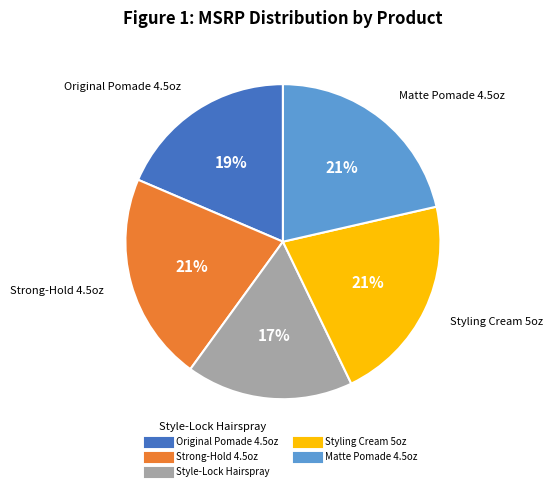

To the nearest percent, what is the difference between the largest and smallest slice percentages?

4%